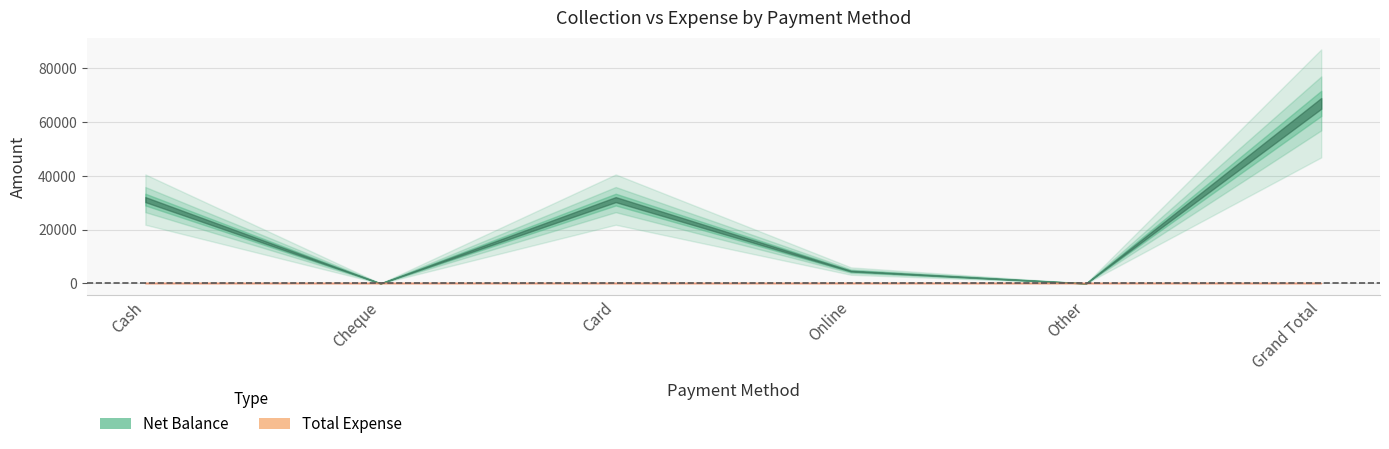

Is it true that Net Balance equals 67000 at Grand Total?

True